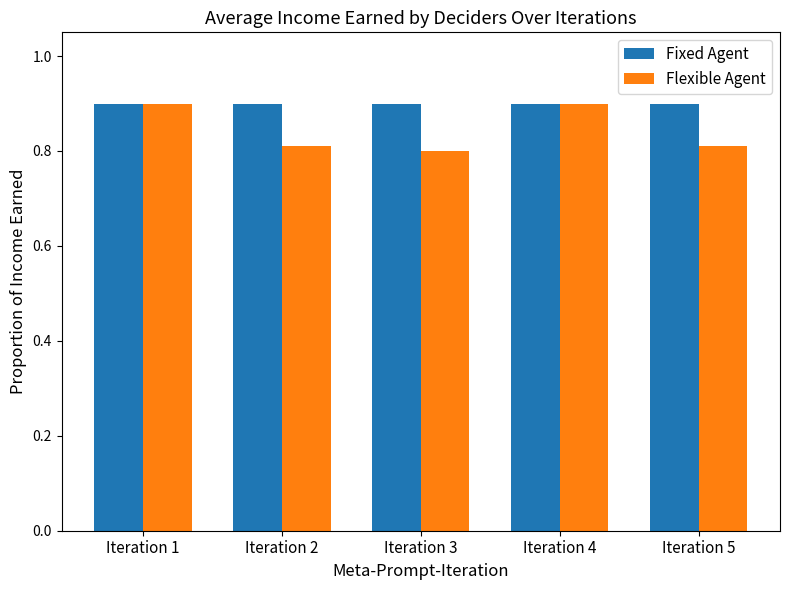

How many bars are there in total?

10